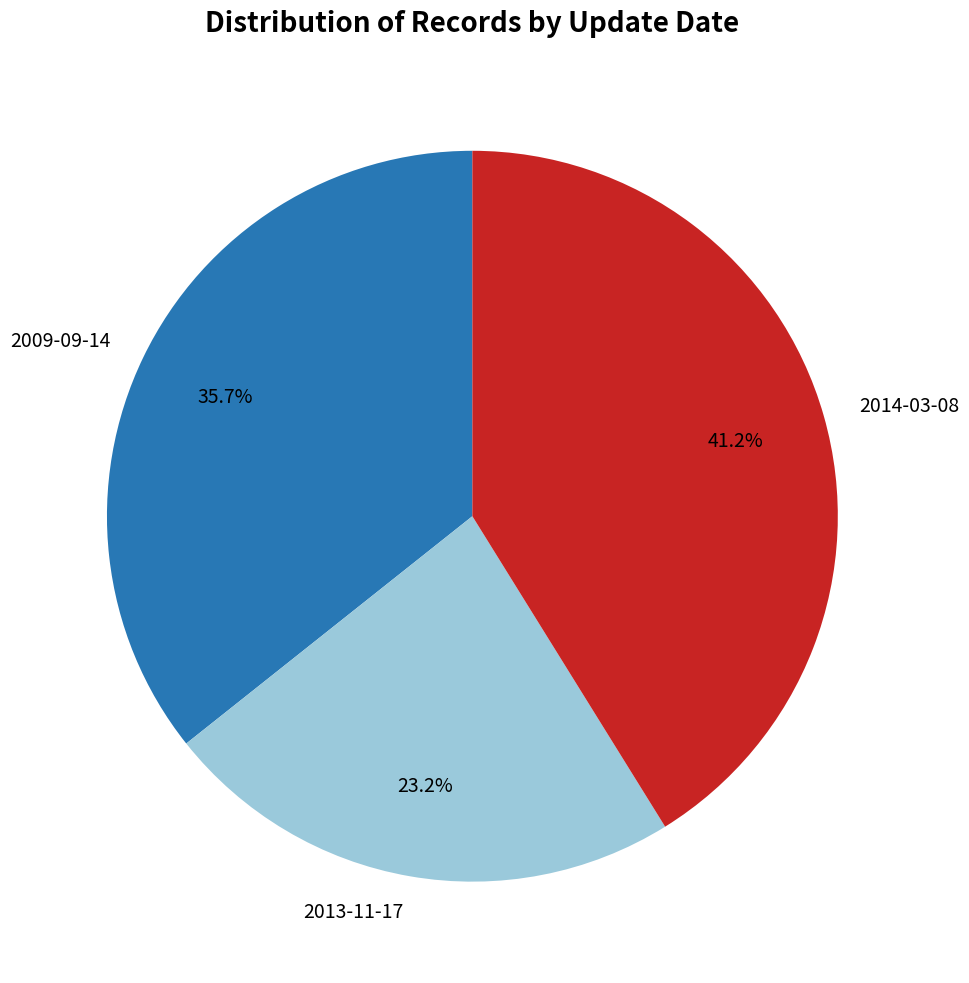

Is there any slice that represents more than half of the pie?

No